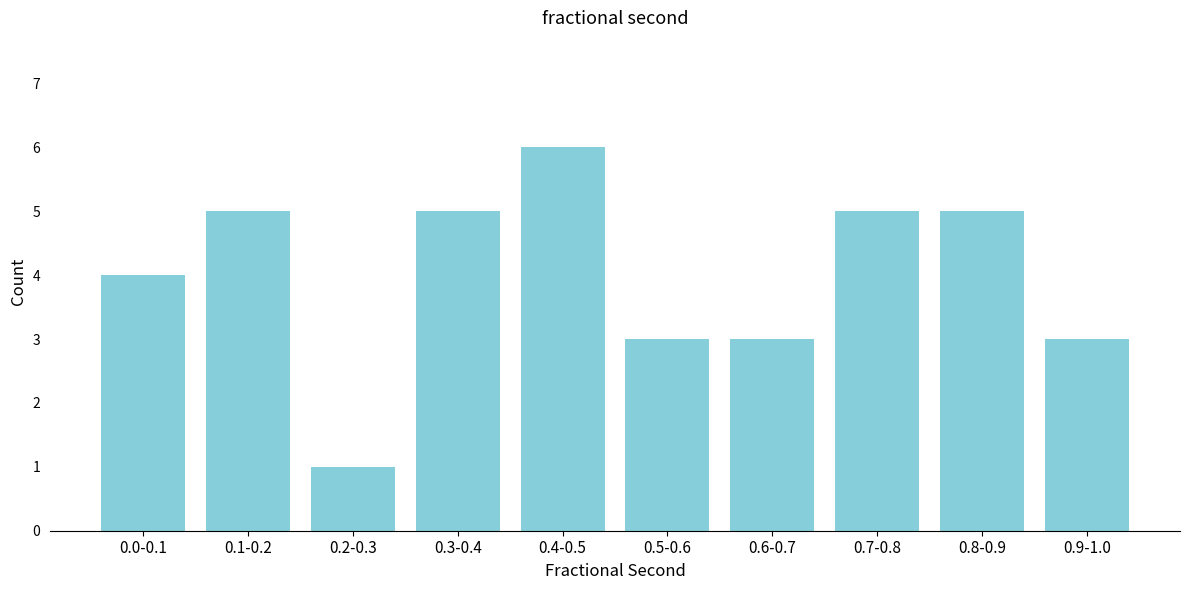

Reading left to right, what are all the values shown in this chart?

0.0-0.1=4	0.1-0.2=5	0.2-0.3=1	0.3-0.4=5	0.4-0.5=6	0.5-0.6=3	0.6-0.7=3	0.7-0.8=5	0.8-0.9=5	0.9-1.0=3